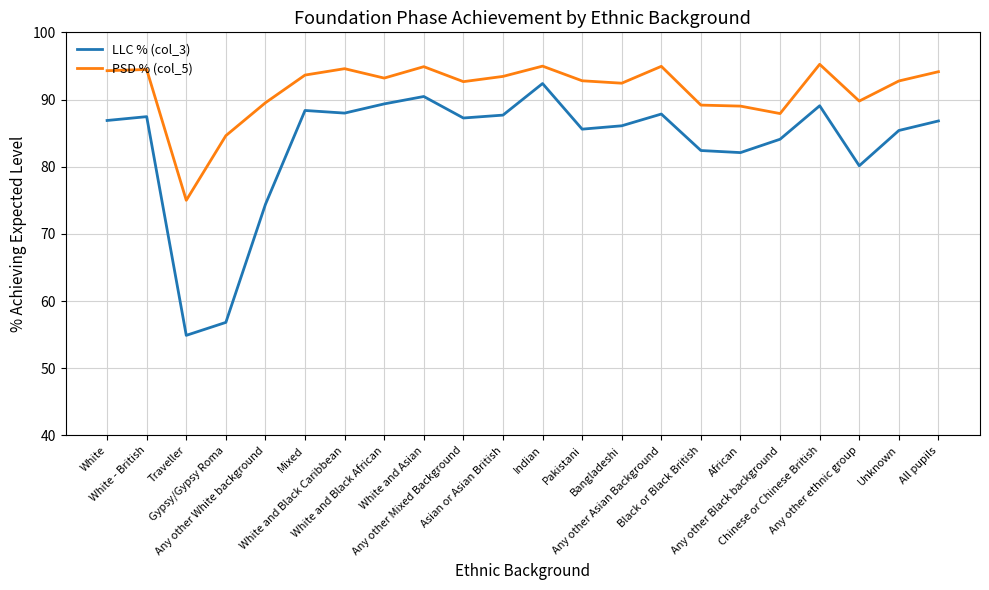

How many distinct data groups are displayed?

2